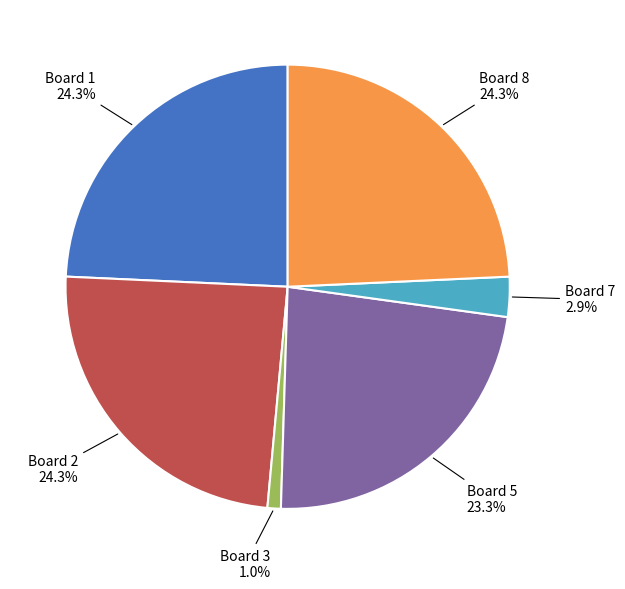

How many slices are in this pie chart?

6